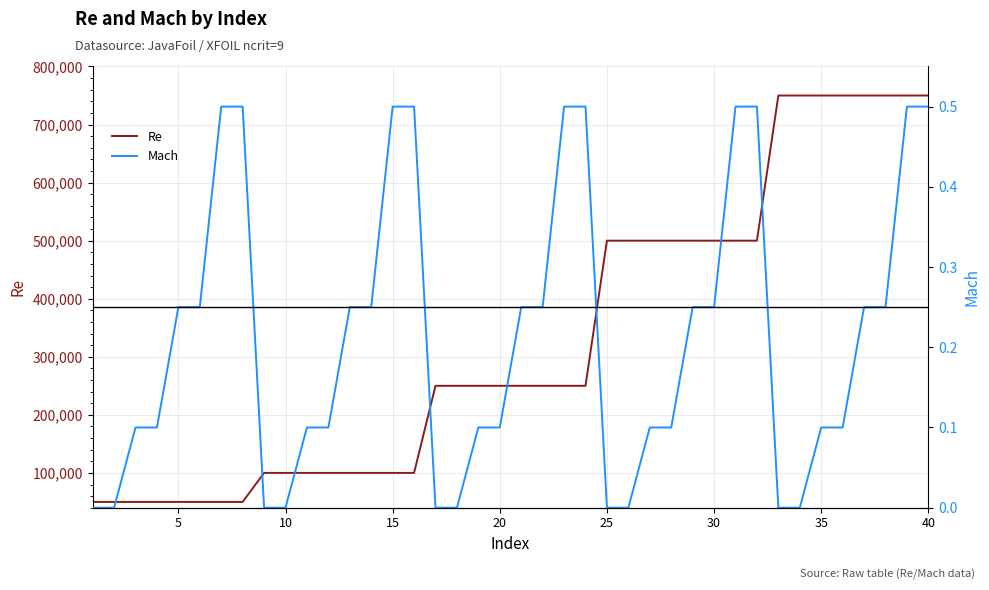

Rank the series by their average value, from highest to lowest.

Re, Mach